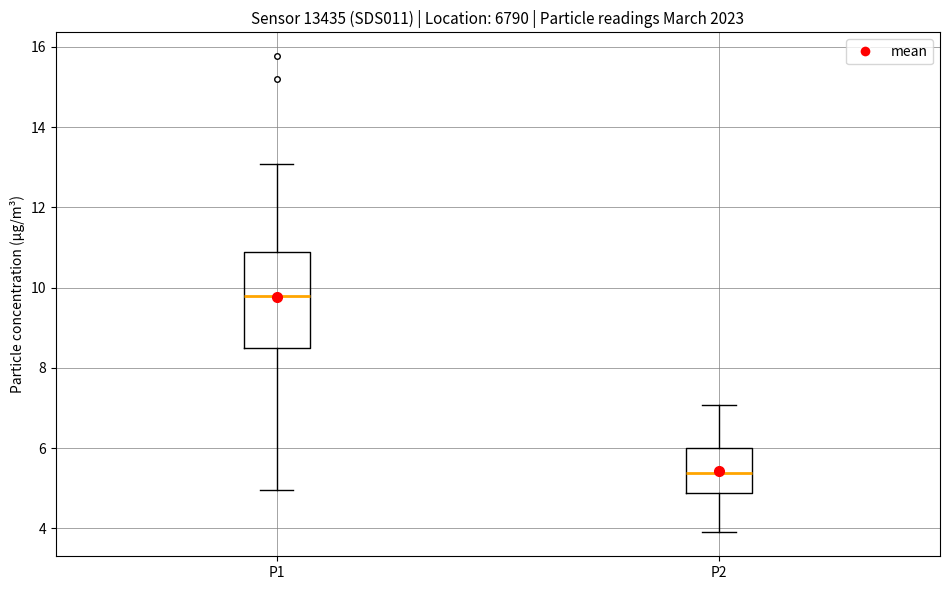

Which box's median line is the lowest?

P2